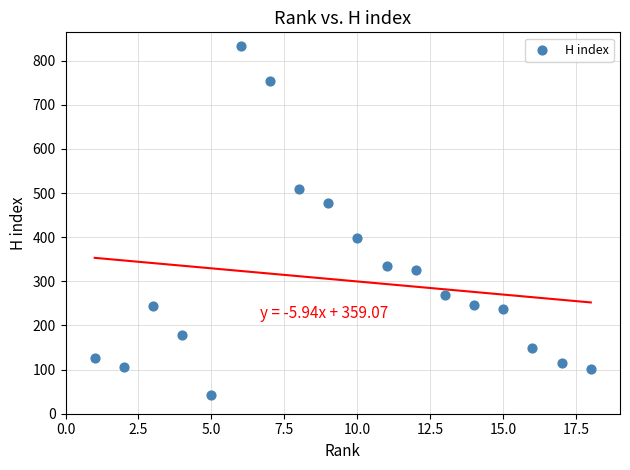

What is the range of Y values (max minus min)?

792